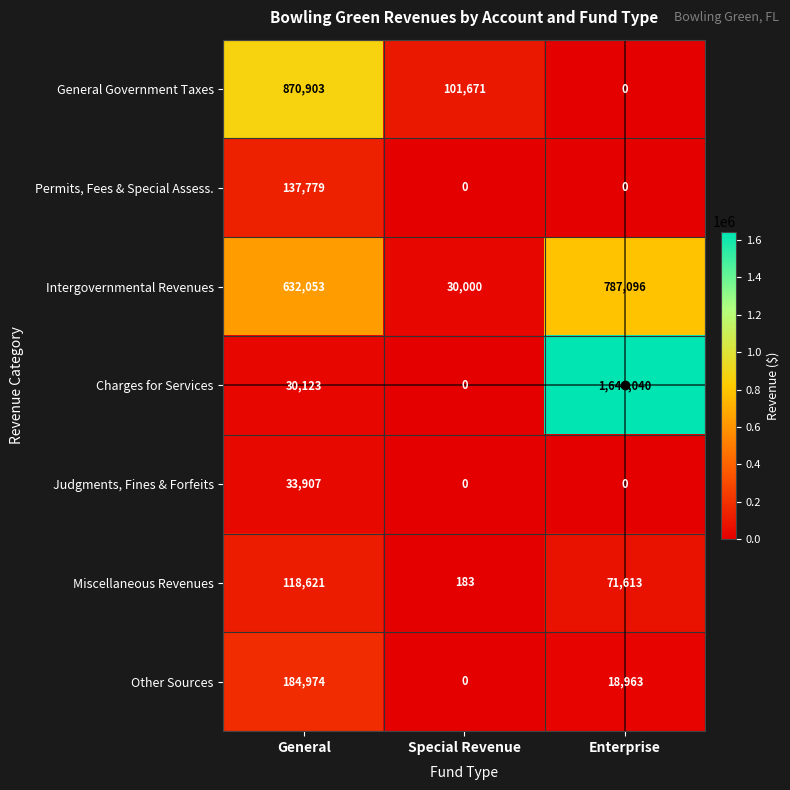

What is the difference between the Charges for Services values at General and Enterprise?

1613917